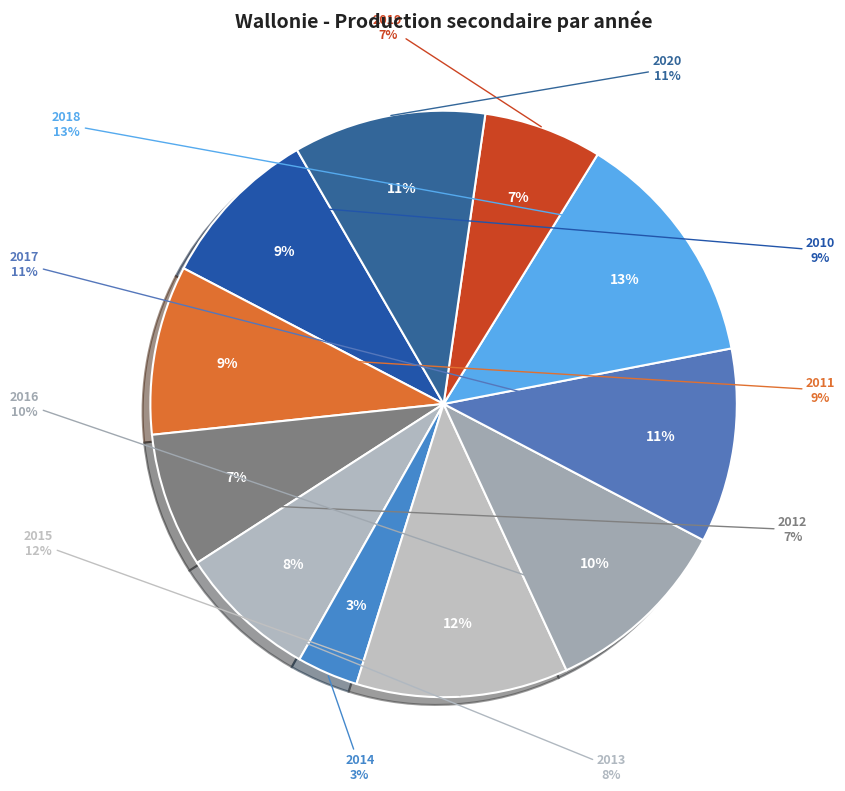

What percentage is NOT represented by 2017?

89.3%